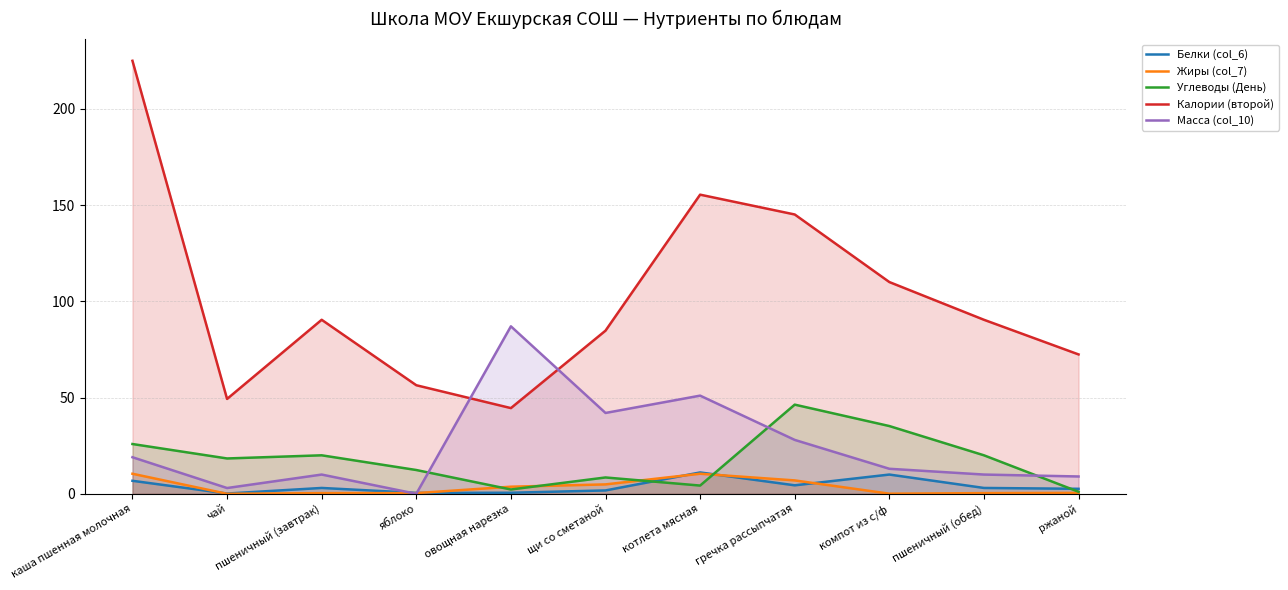

Which series ends up on top after the final intersection of Углеводы (День) and Белки (col_6)?

Белки (col_6)